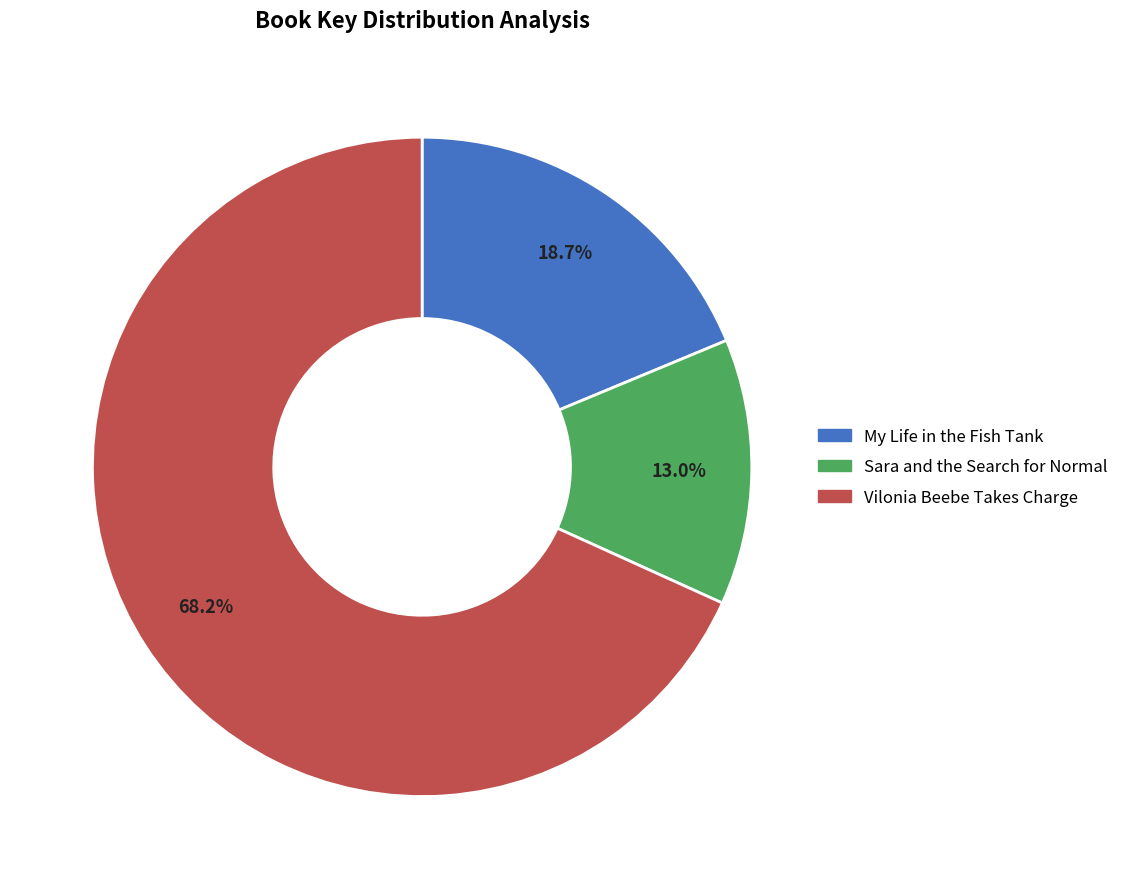

What is the ratio of the value at Sara and the Search for Normal to the value at My Life in the Fish Tank?

0.7